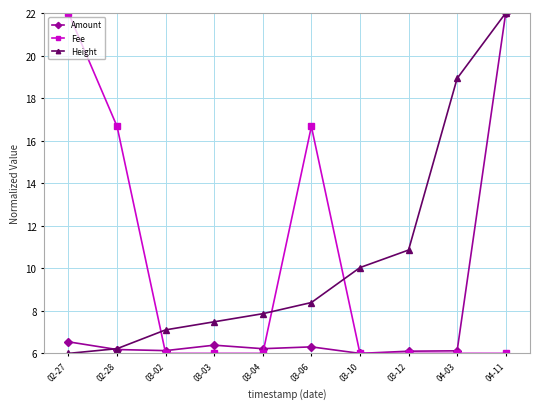

Rank the series at 03-02 from lowest to highest value.

Fee, Amount, Height